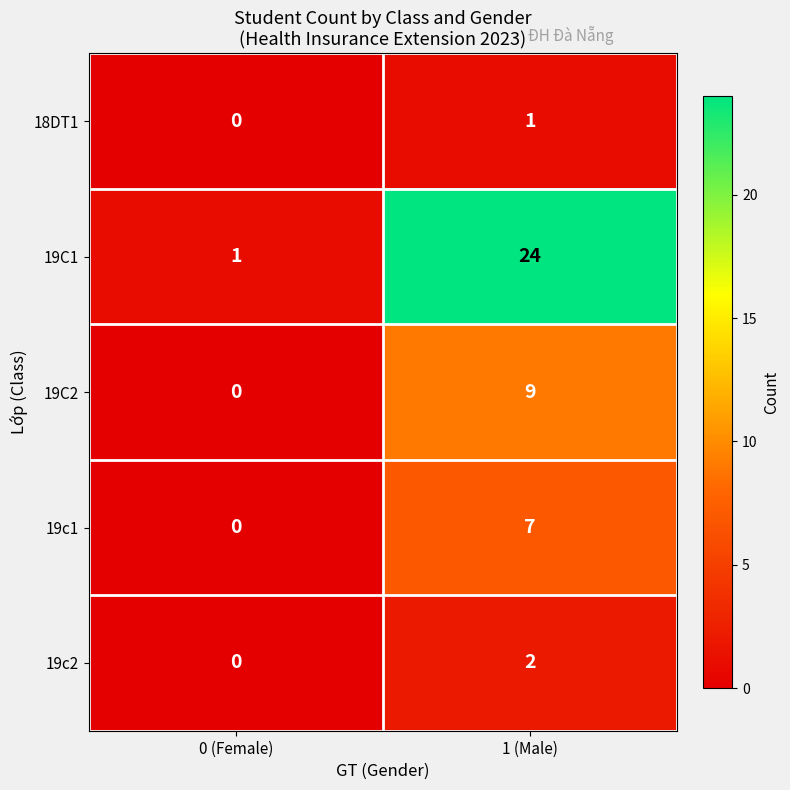

Is it true that 19C2 equals 13 at 1 (Male)?

False